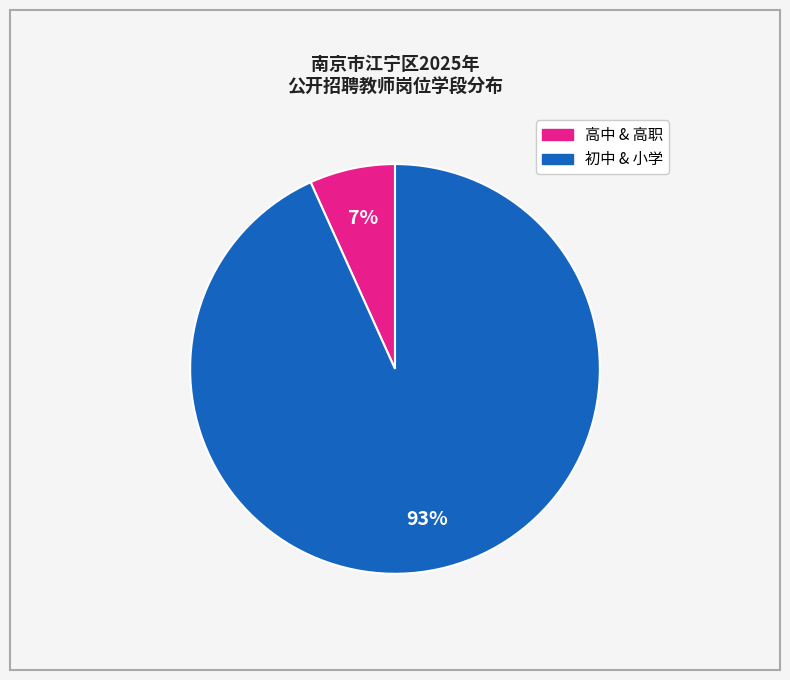

To the nearest percent, what is the difference between the largest and smallest slice percentages?

86%